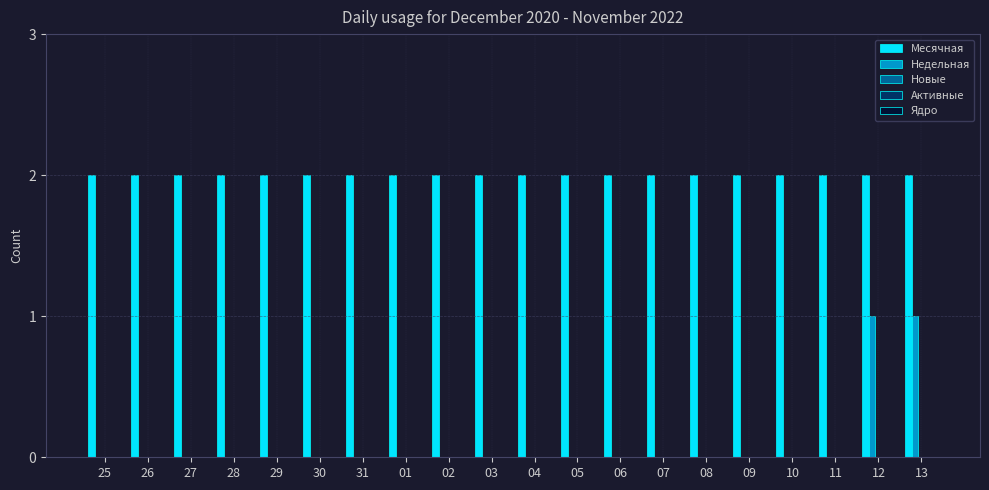

Between 05 and 13, which series saw the biggest shift?

Недельная